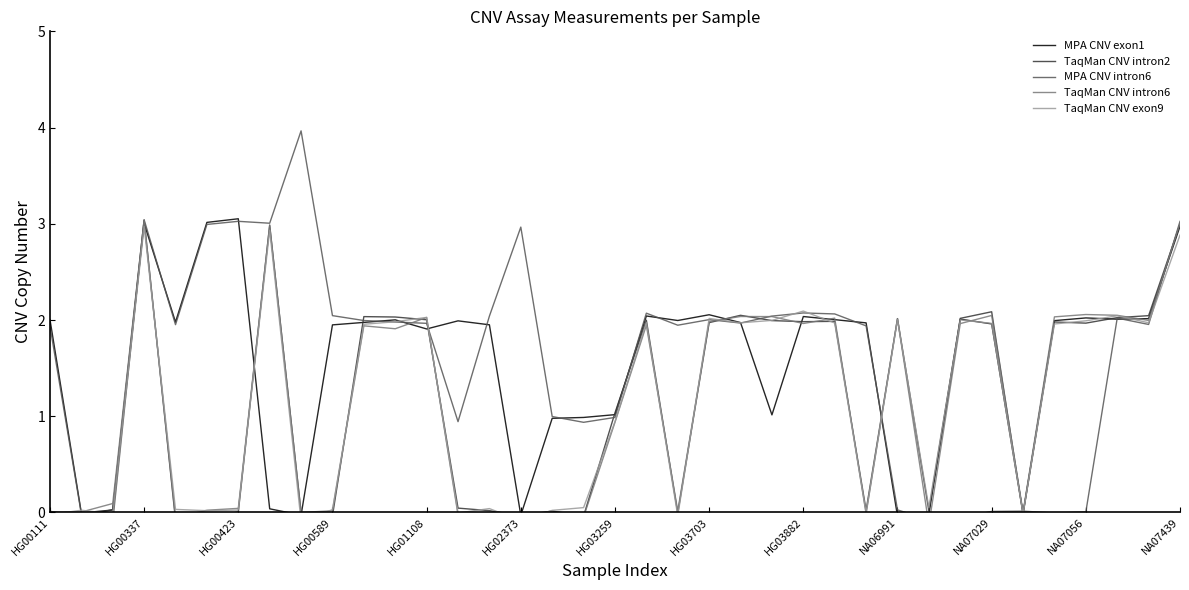

Where is the first local maximum for TaqMan CNV intron6?

HG00589